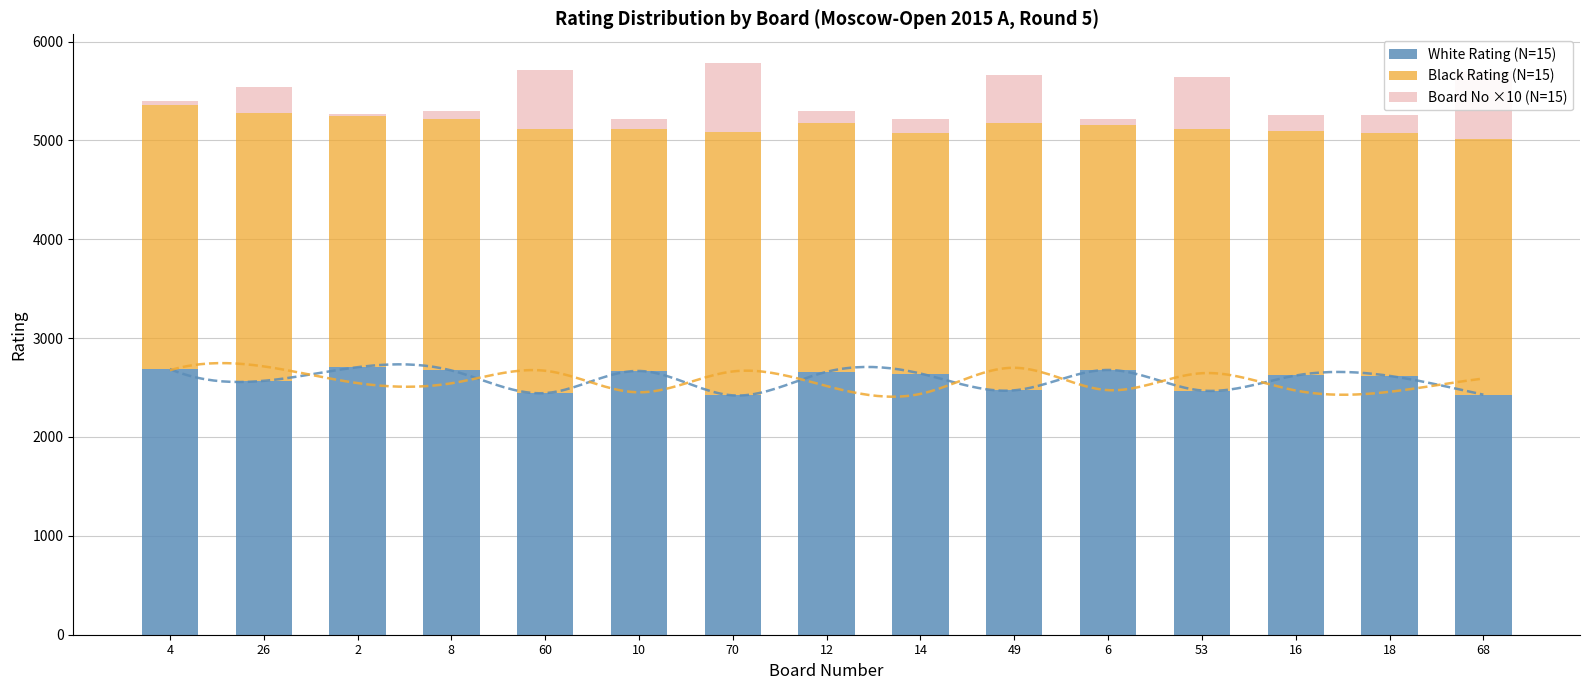

Reading right to left, what are all the values shown in this chart?

White Rating (N=15): 2428	2618	2622	2470	2678	2472	2642	2659	2421	2668	2444	2673	2706	2568	2687
Black Rating (N=15): 2591	2457	2470	2645	2474	2700	2436	2515	2663	2452	2670	2543	2545	2714	2675
Board No ×10 (N=15): 680	180	160	530	60	490	140	120	700	100	600	80	20	260	40